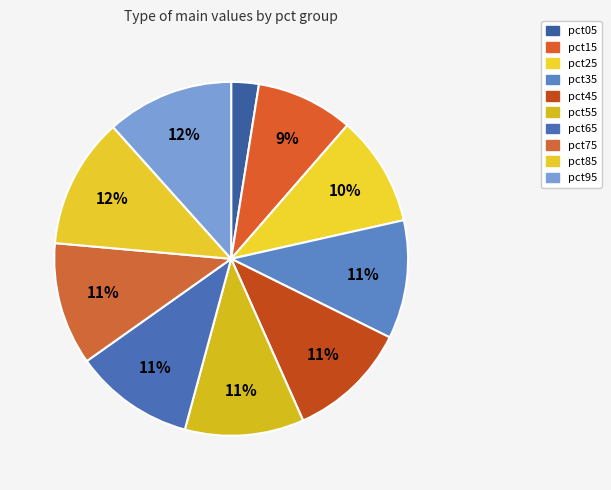

Count the number of slices in the pie.

10